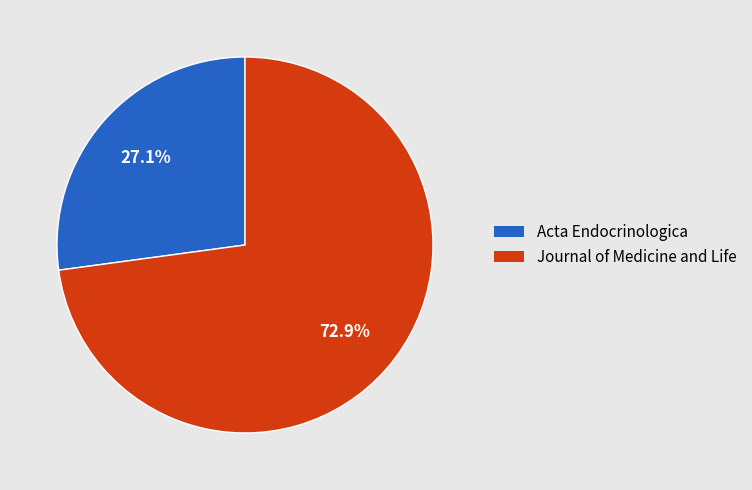

Between Acta Endocrinologica and Journal of Medicine and Life, which is larger?

Journal of Medicine and Life